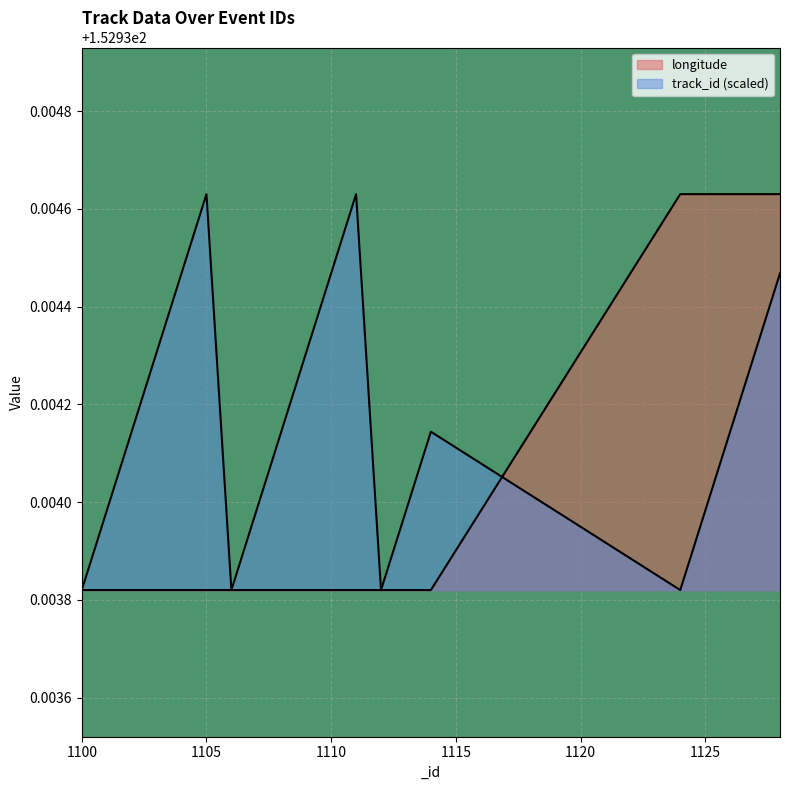

How many times do longitude and track_id cross each other?

1